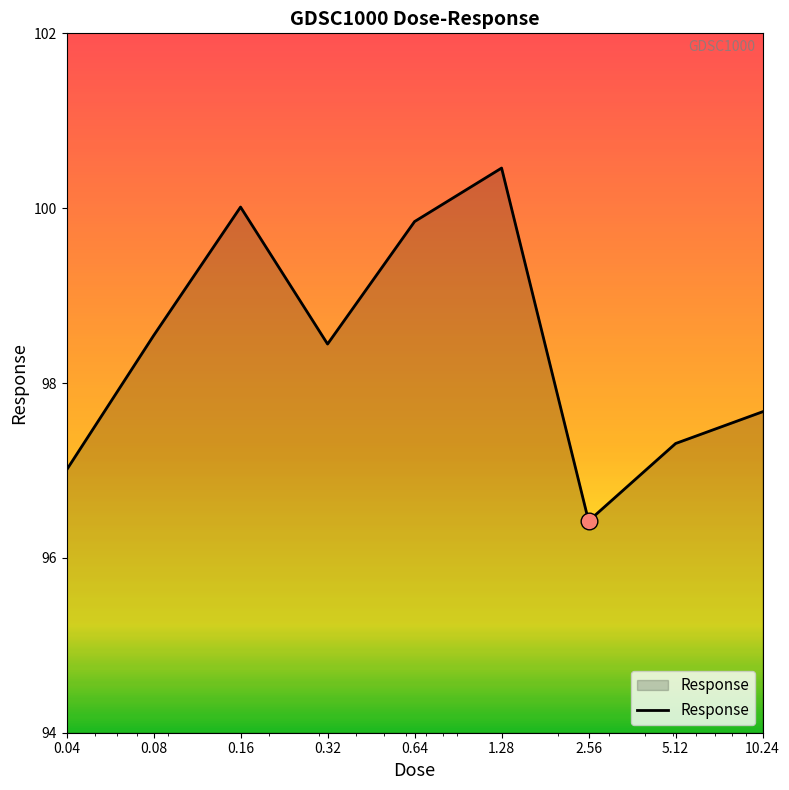

What is the maximum value shown in the chart?

100.5